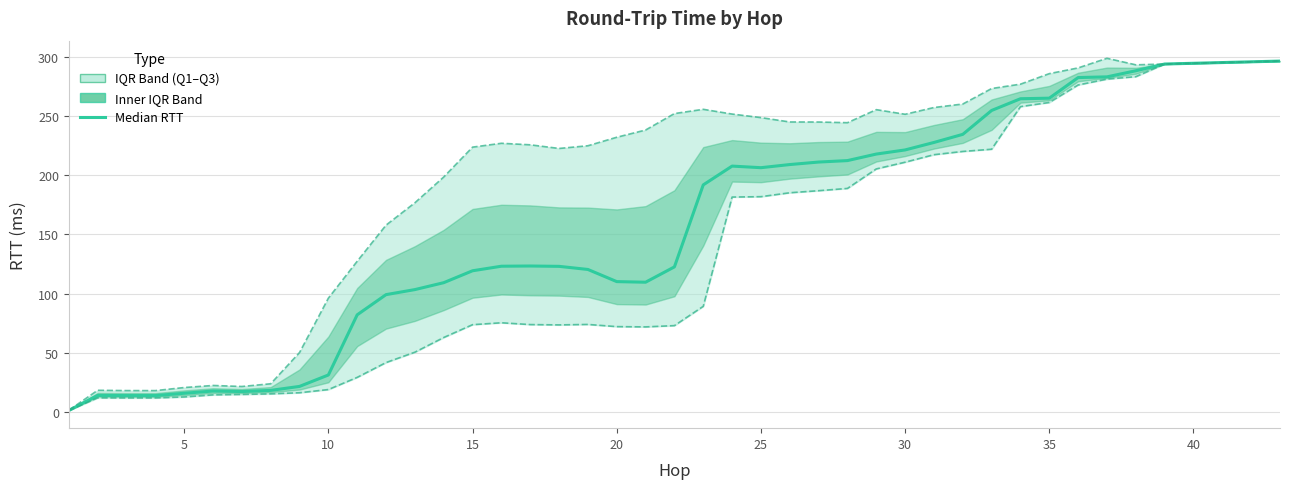

True or false: upper_quartile_rtt and lower_quartile_rtt cross at least once.

False